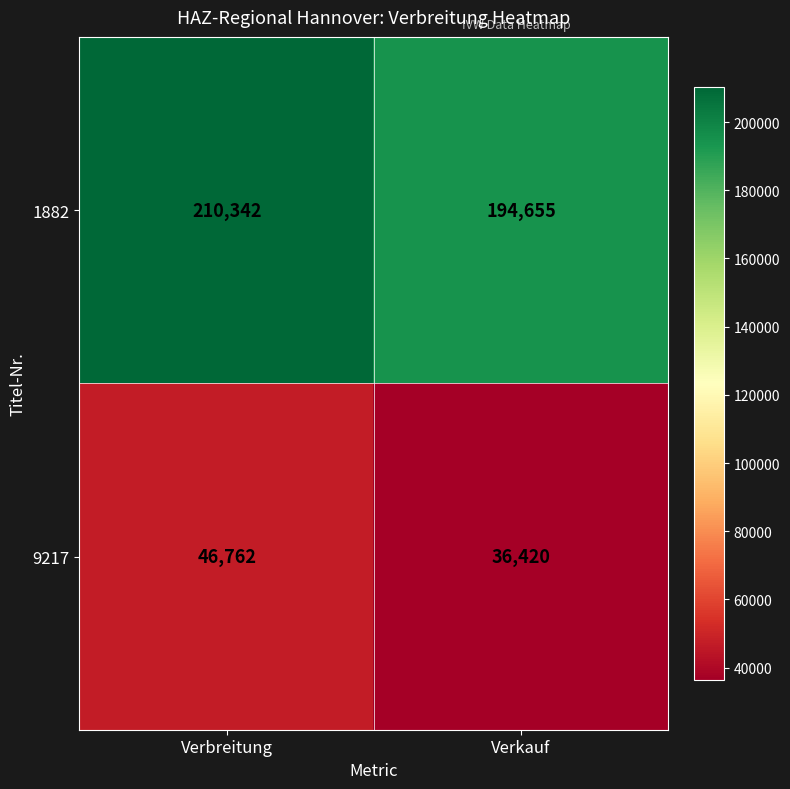

The value of 9217 at Verbreitung is 32655. True or false?

False